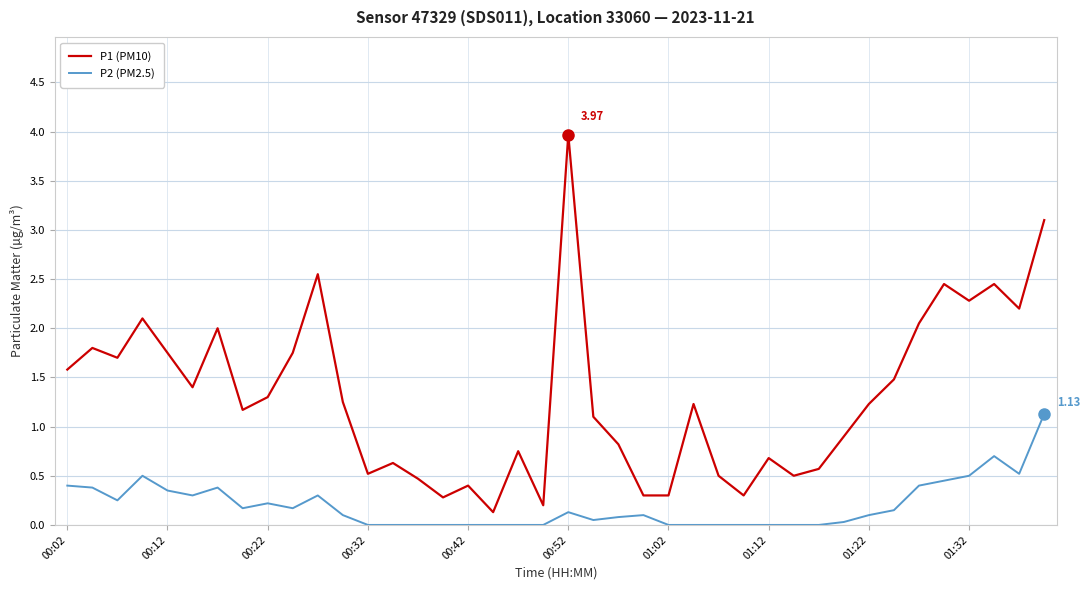

Rank the series by their average value, from highest to lowest.

P1 (PM10), P2 (PM2.5)